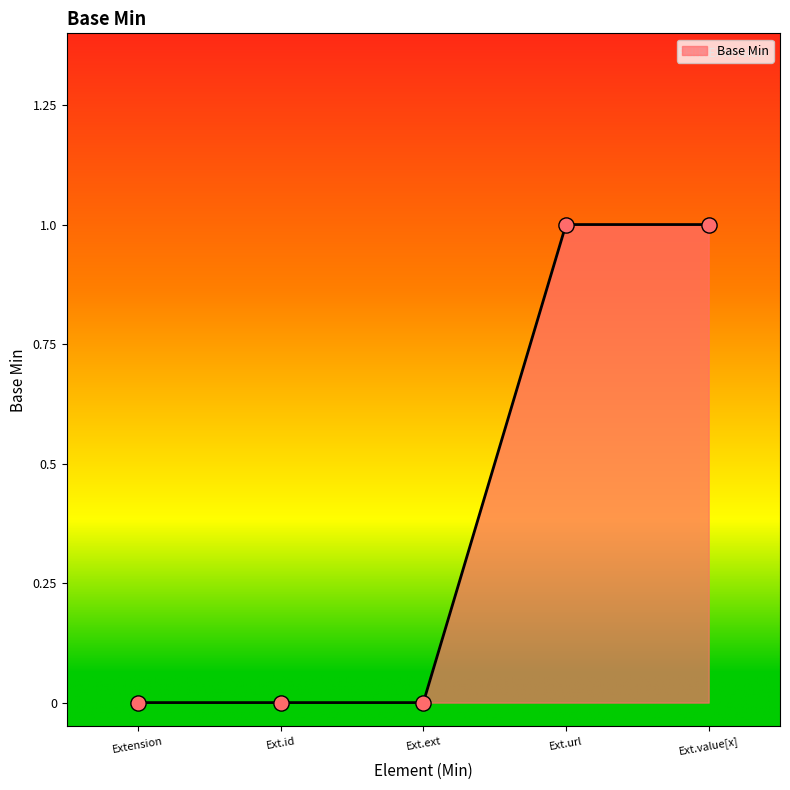

Between Ext.value[x] and Extension, which is larger?

Ext.value[x]